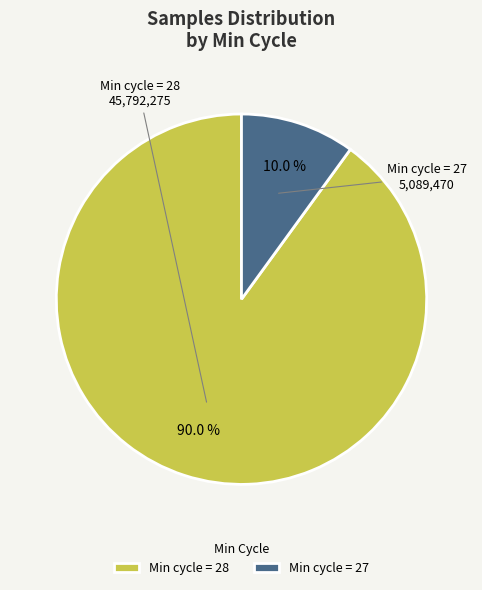

What is the largest slice in the pie chart?

Min cycle = 28